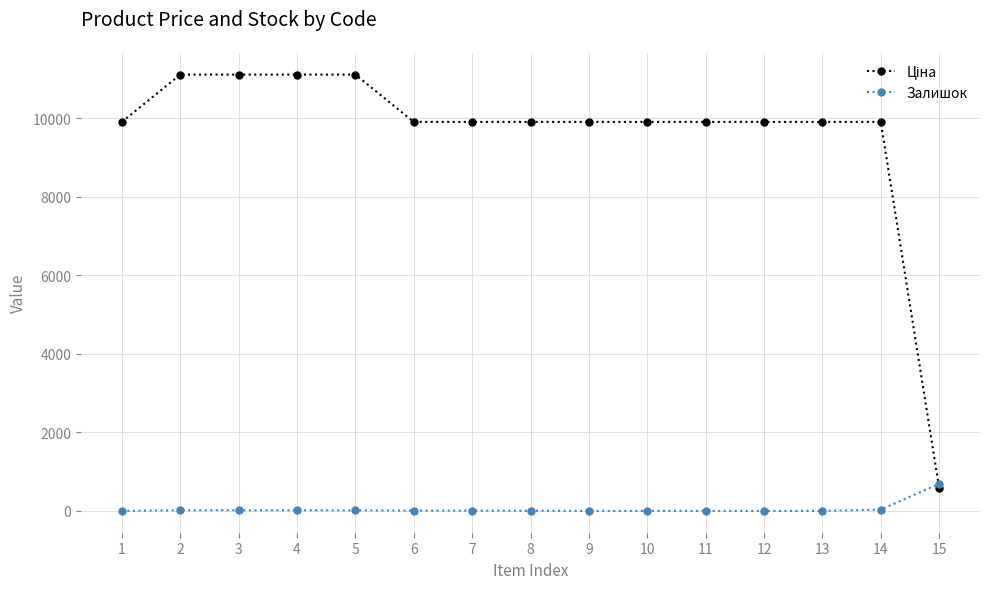

What is the highest value of the Залишок series?

690.0